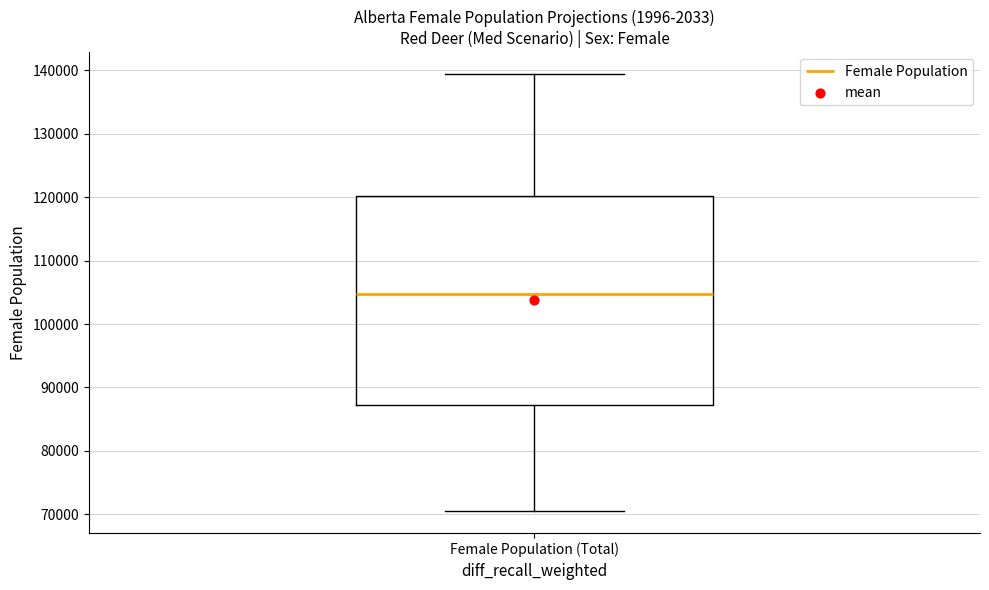

Transcribe this box plot: give where the median line is, the range the box spans, and where the two whiskers end, as read against the y-axis. The values are not printed on the chart, so give them approximately, as read against the axis.

median 105000, box 87000 to 120000, whiskers 70000 to 139000